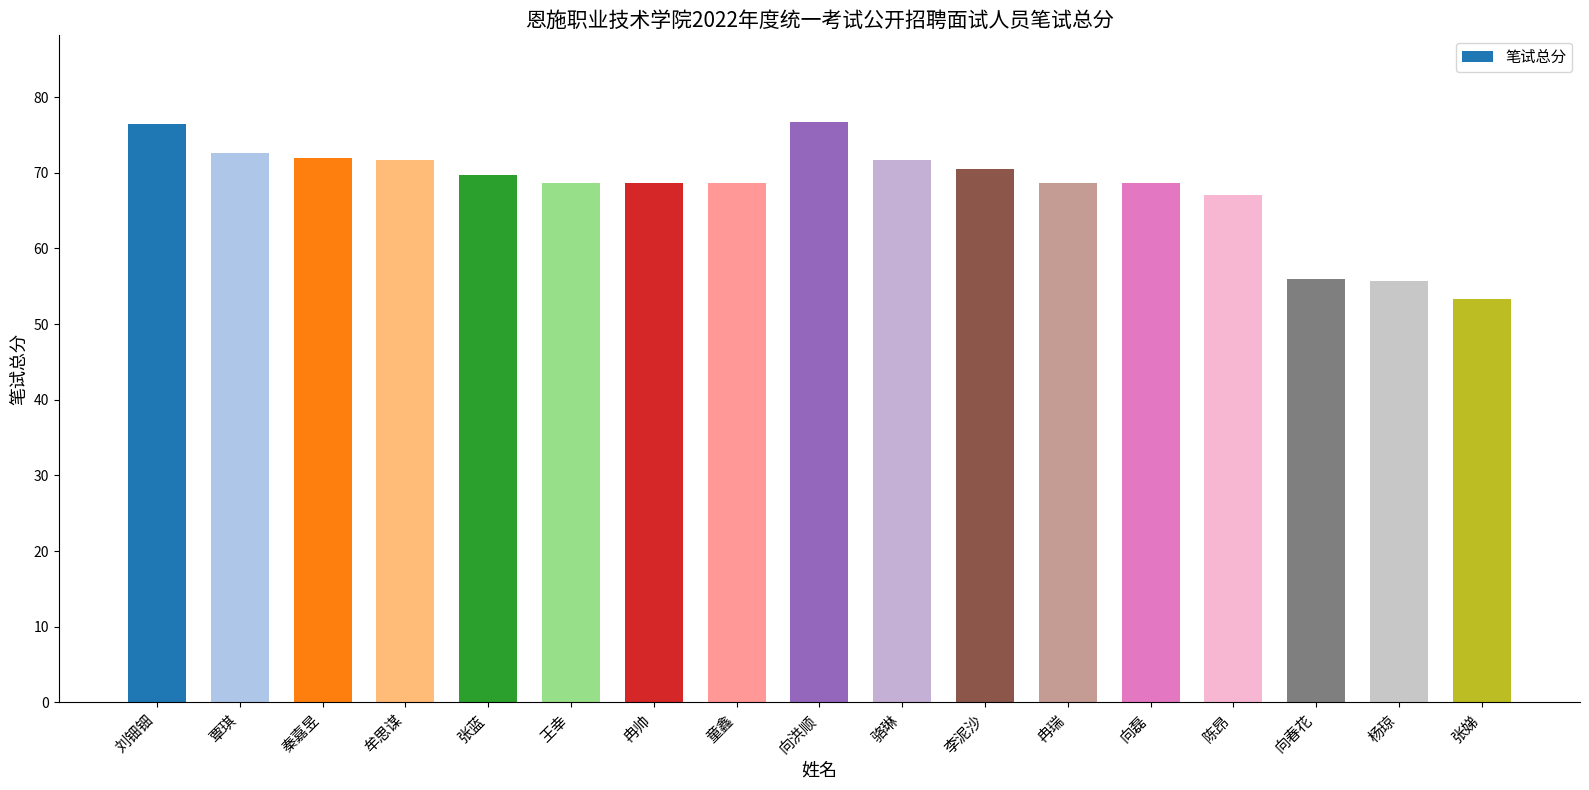

What is the smallest value displayed?

53.3